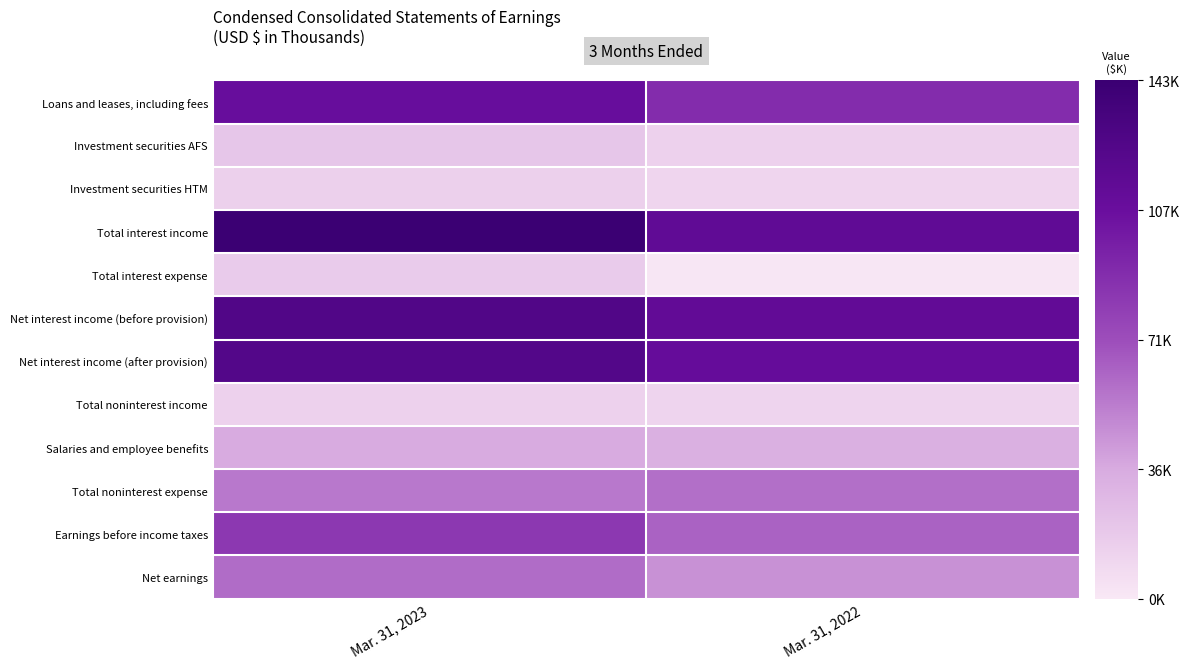

At how many categories does at least one series exceed 131826?

1